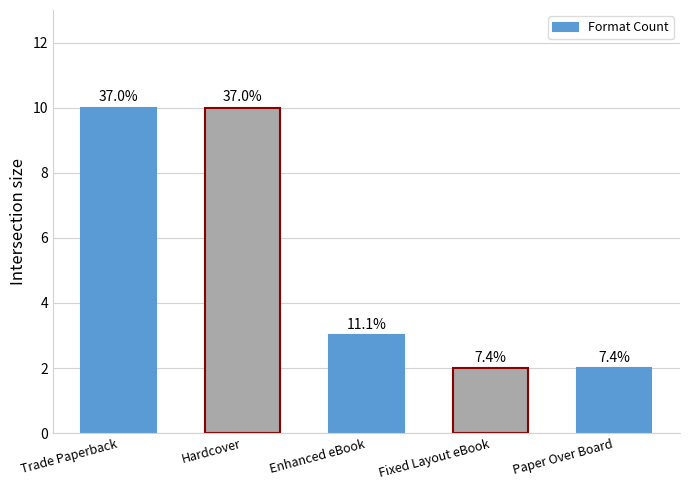

What is the average value?

5